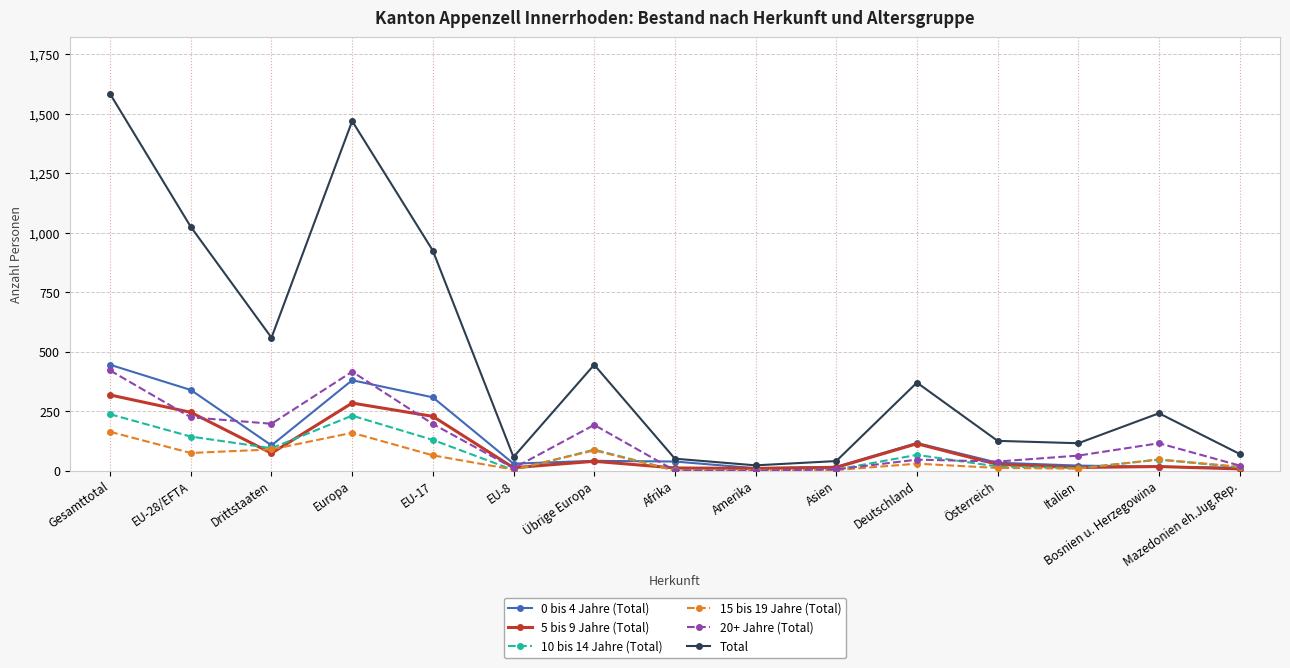

True or false: Total and 20+ Jahre (Total) cross at least once.

False